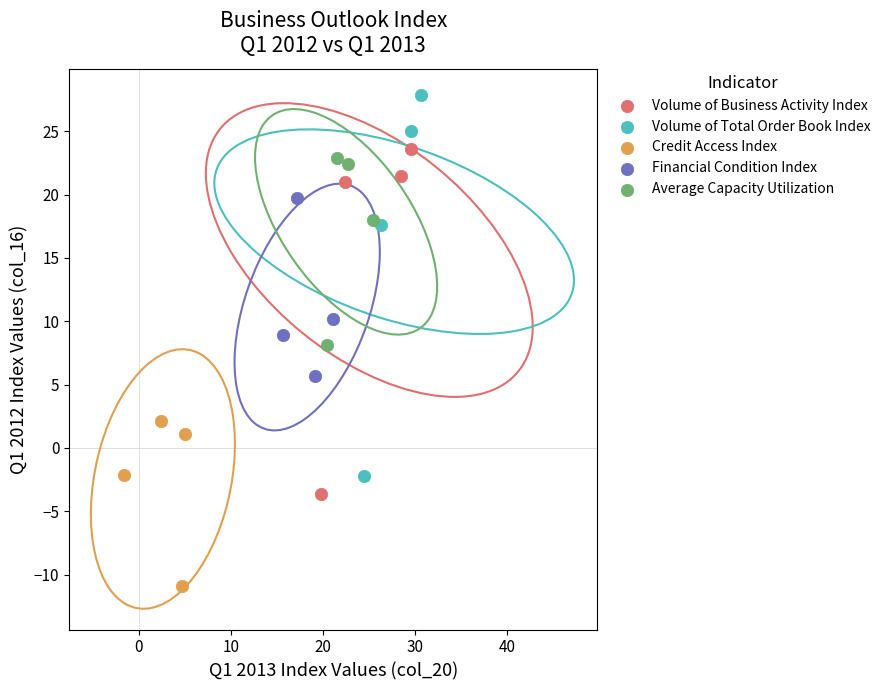

Which series reaches the maximum Y coordinate?

Volume of Total Order Book Index